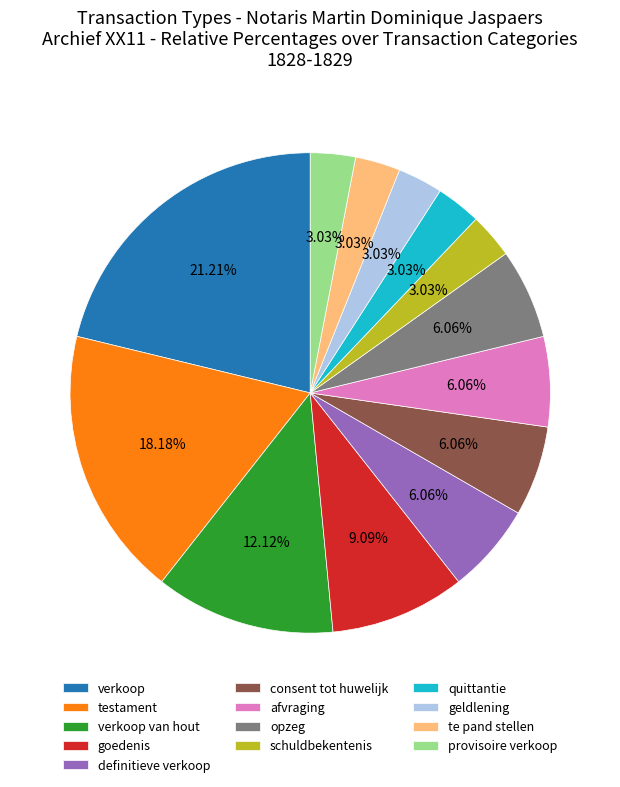

To the nearest percent, what portion does provisoire verkoop represent?

3%